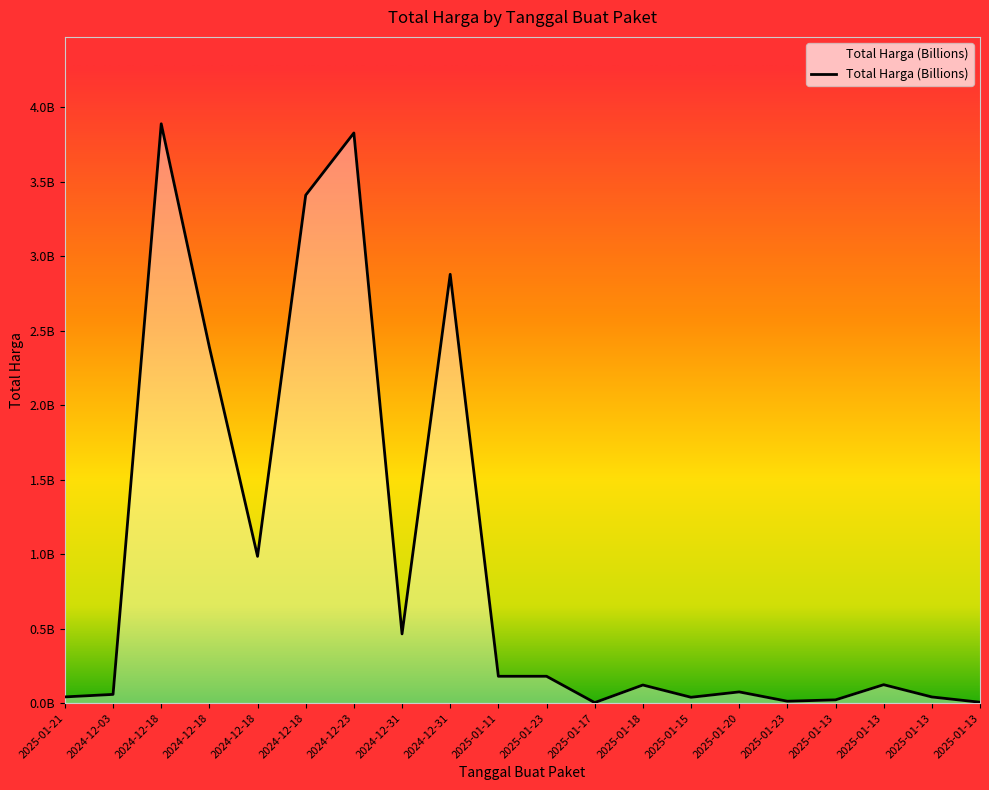

Reading left to right, extract all data points from this chart.

0.0	0.1	3.9	2.4	1.0	3.4	3.8	0.5	2.9	0.2	0.2	0.0	0.1	0.0	0.1	0.0	0.0	0.1	0.0	0.0